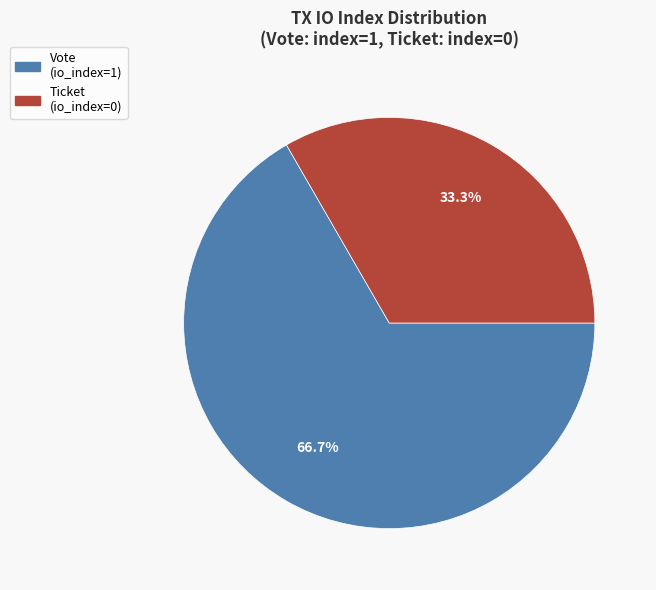

Is there any slice that represents more than half of the pie?

Yes